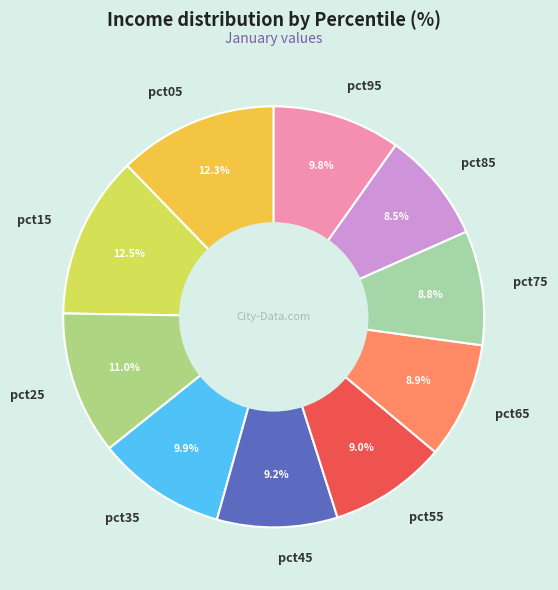

To the nearest percent, what is the difference between the pct85 and pct45 slice percentages?

1%